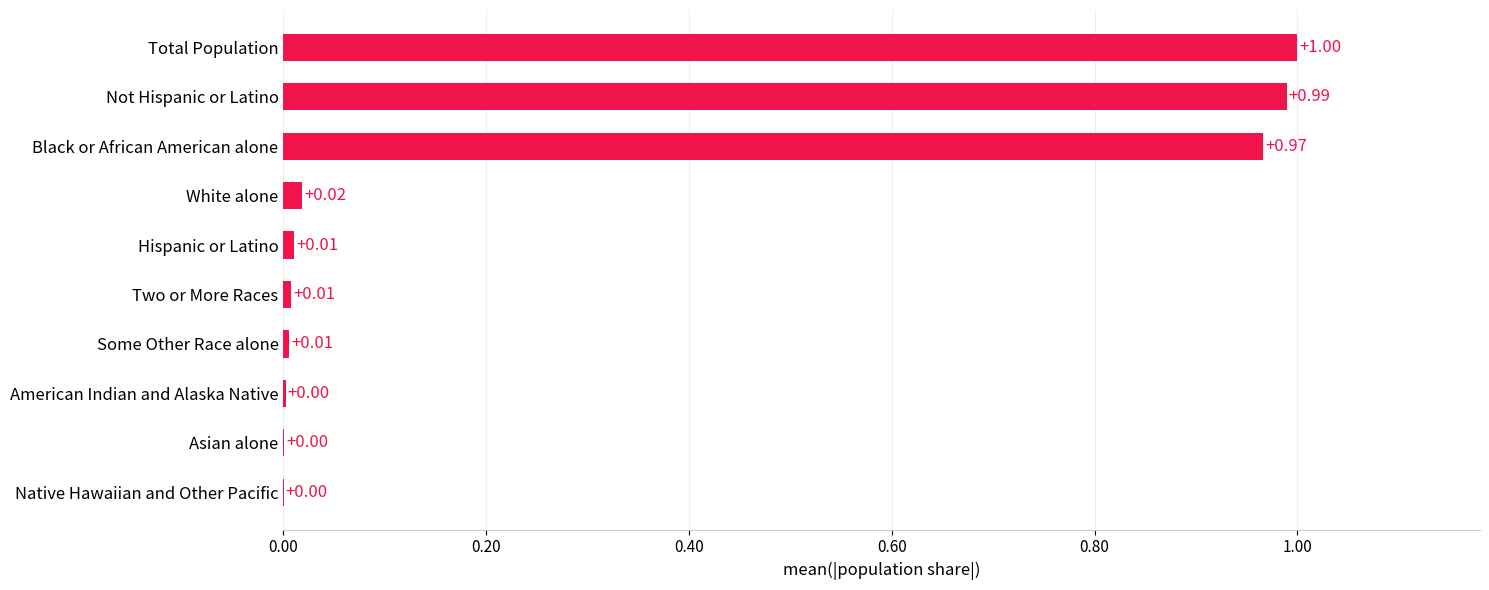

What is the sum of all values?

3.0